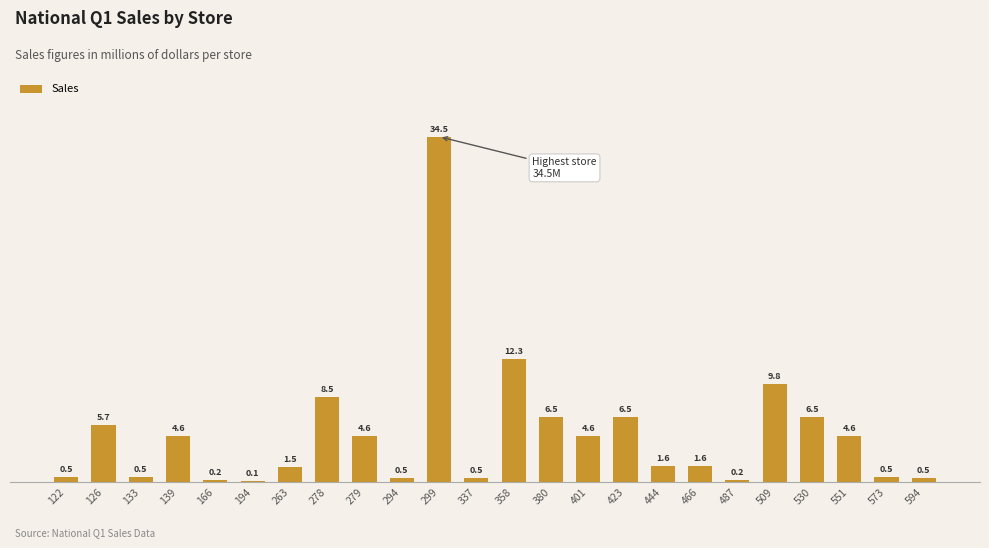

What is the value of the 9th bar from the left?

4.6